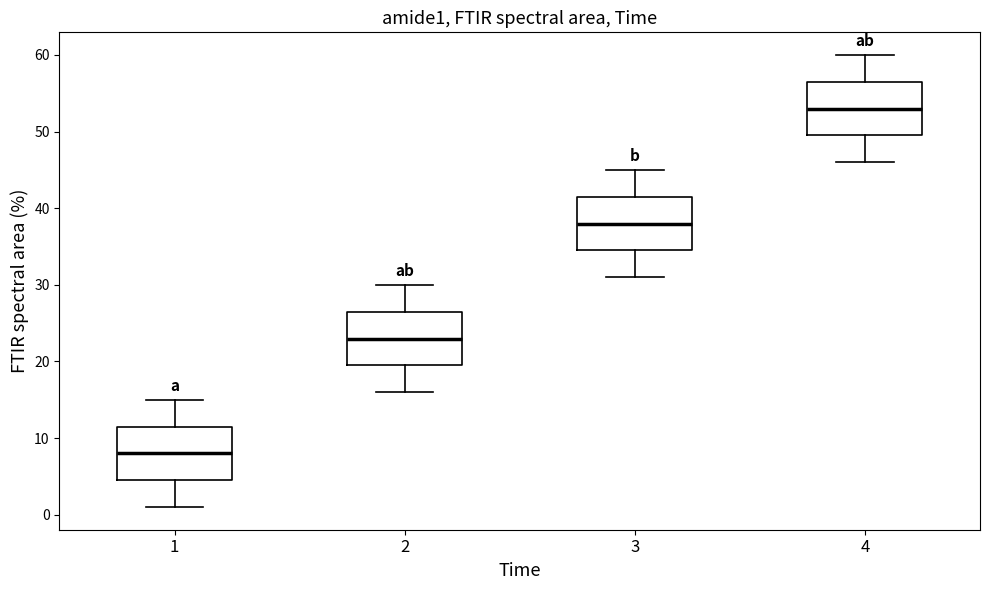

Reading left to right, read every box against the y-axis: the position of its median line, the range the box covers, and the ends of its whiskers. The values are not printed on the chart, so give them approximately, as read against the axis.

1: median 8, box 5 to 12, whiskers 1 to 15
2: median 23, box 20 to 27, whiskers 16 to 30
3: median 38, box 35 to 42, whiskers 31 to 45
4: median 53, box 50 to 57, whiskers 46 to 60